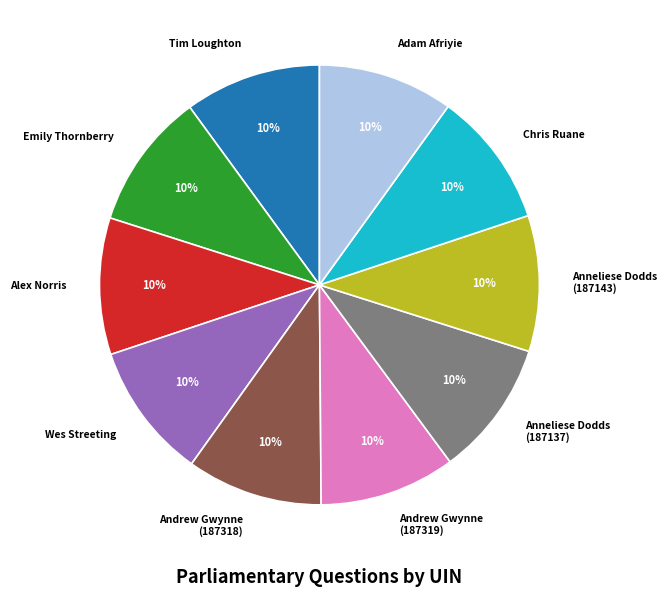

Do Chris Ruane and Alex Norris together represent more than half of the pie?

No